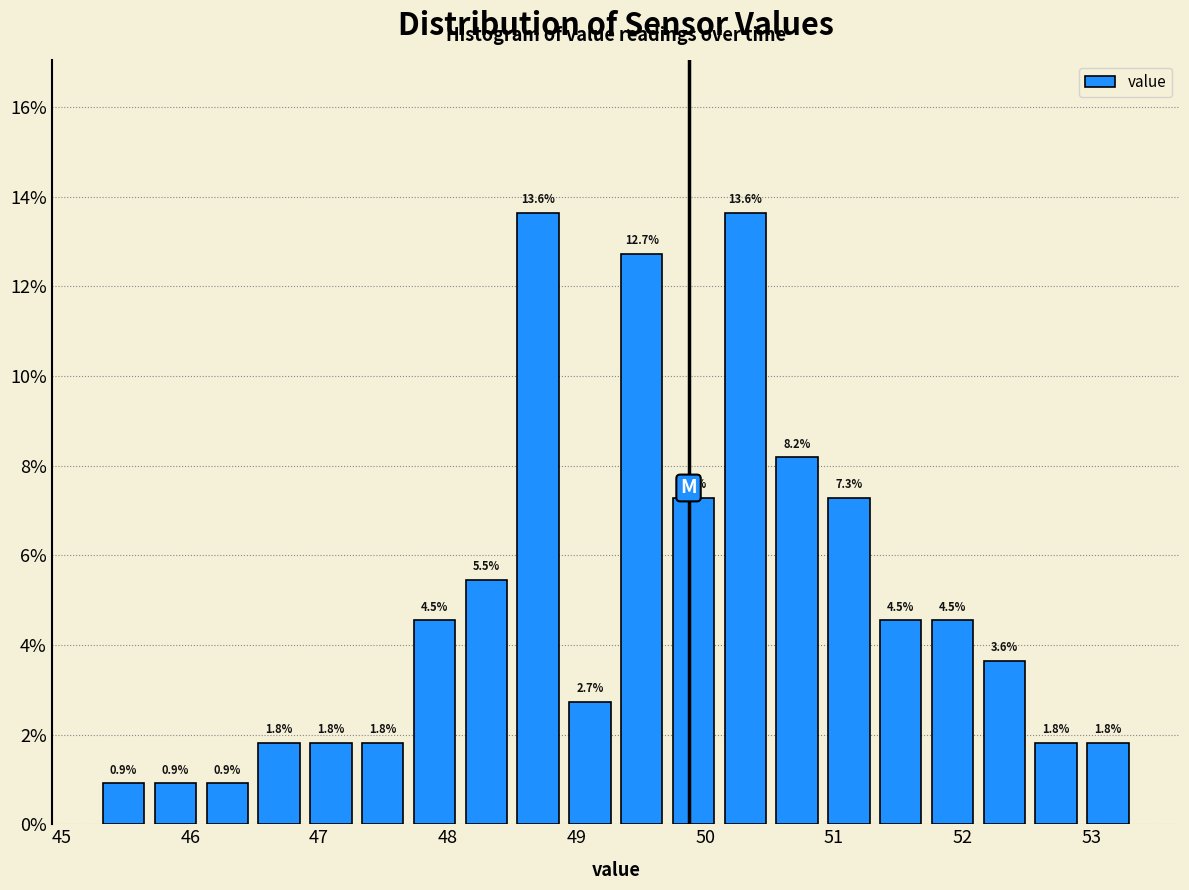

Reading left to right, transcribe this chart: for each bar, give the range it covers on the x-axis and its height. The bar edges are not printed on the chart, so give them approximately, as read against the axis.

45.3 to 45.7: 0.9
45.7 to 46.1: 0.9
46.1 to 46.5: 0.9
46.5 to 46.9: 1.8
46.9 to 47.3: 1.8
47.3 to 47.7: 1.8
47.7 to 48.1: 4.5
48.1 to 48.5: 5.5
48.5 to 48.9: 13.6
48.9 to 49.3: 2.7
49.3 to 49.7: 12.7
49.7 to 50.1: 7.3
50.1 to 50.5: 13.6
50.5 to 50.9: 8.2
50.9 to 51.3: 7.3
51.3 to 51.7: 4.5
51.7 to 52.1: 4.5
52.1 to 52.5: 3.6
52.5 to 52.9: 1.8
52.9 to 53.3: 1.8